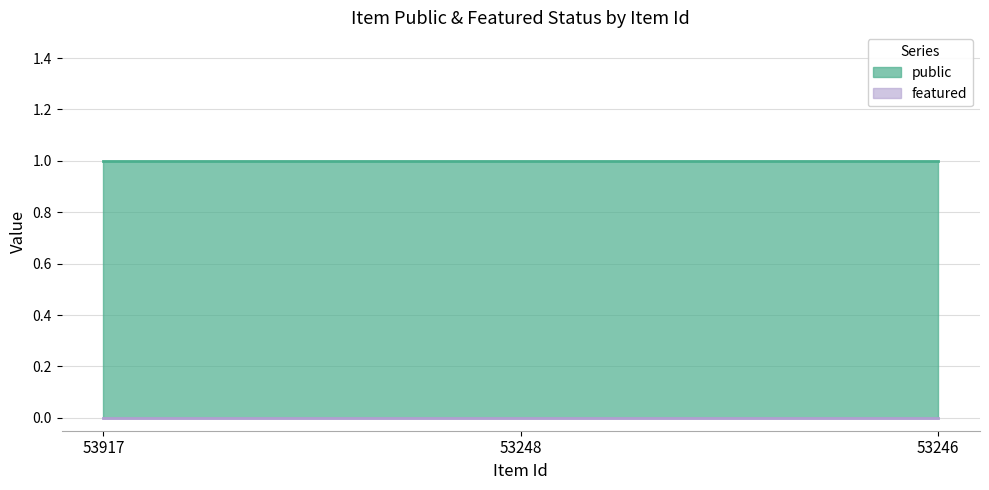

Is it true that featured equals 0 at 53246?

True